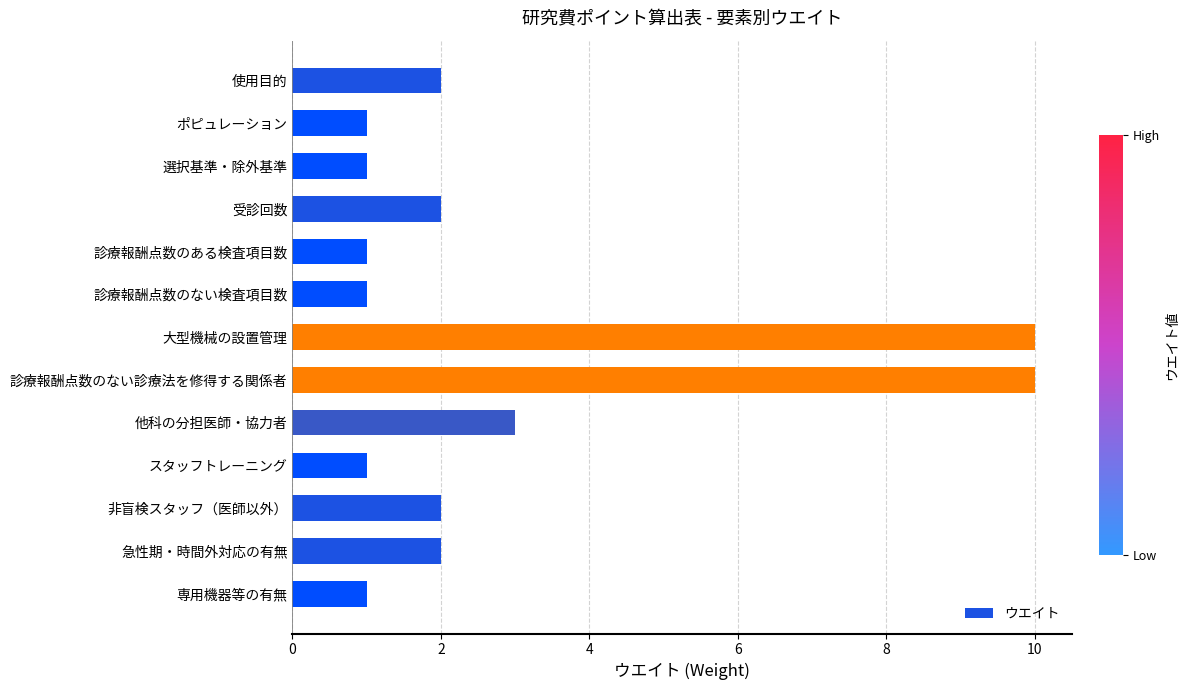

What is the greatest value displayed?

10